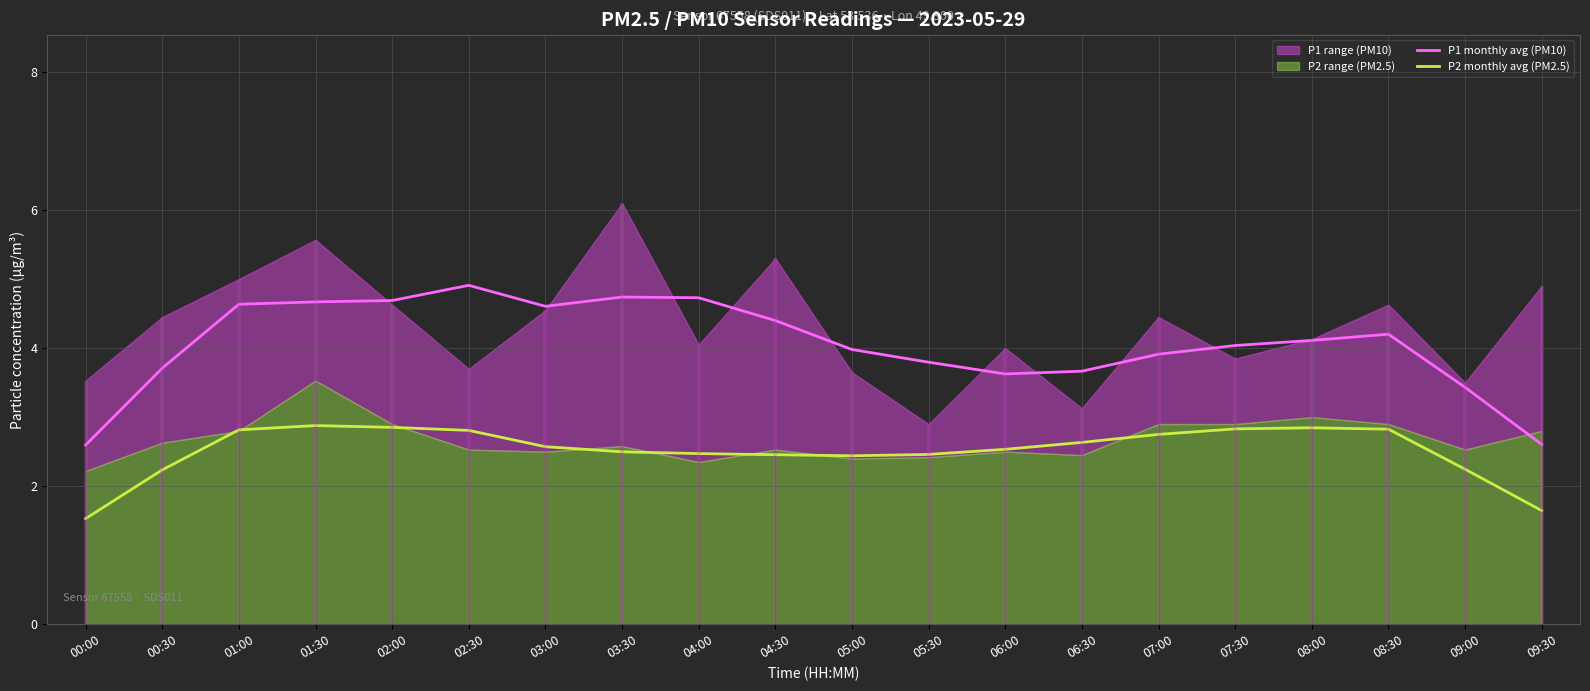

Where is the first local maximum for P1 monthly avg (PM10)?

02:30